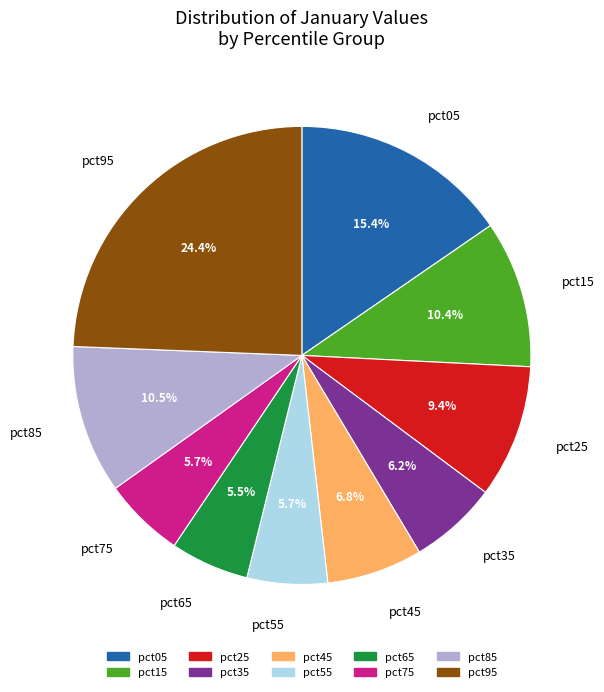

To the nearest percent, what percentage of the pie is pct05?

15%